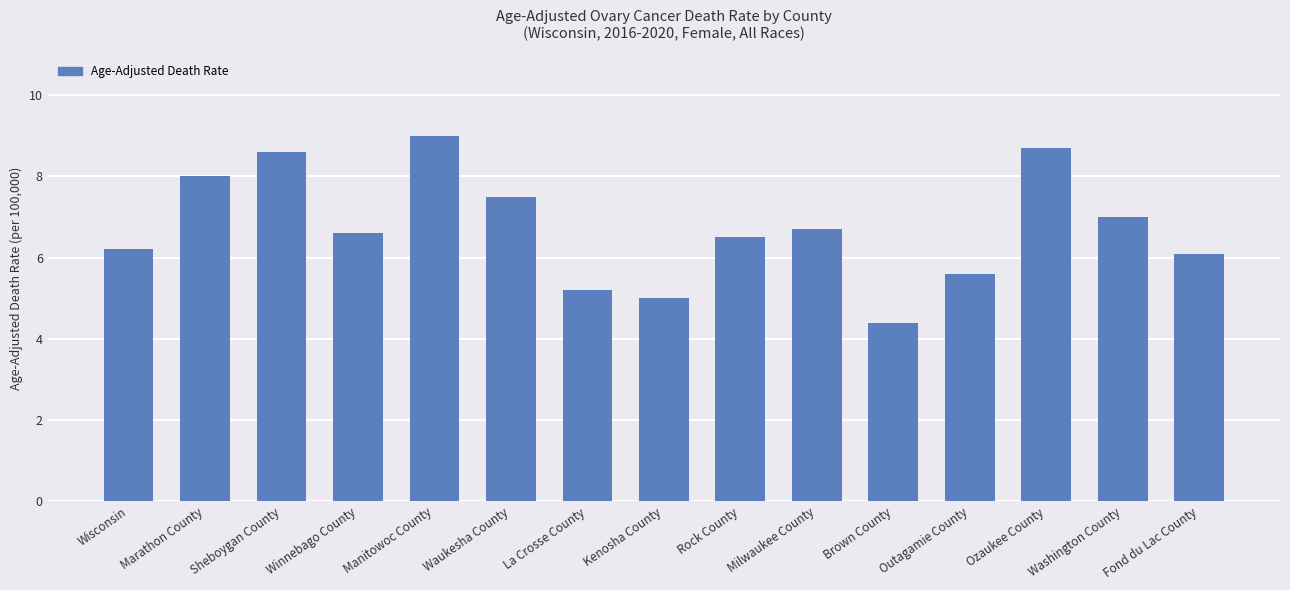

What is the value of the 12th bar from the left?

5.6